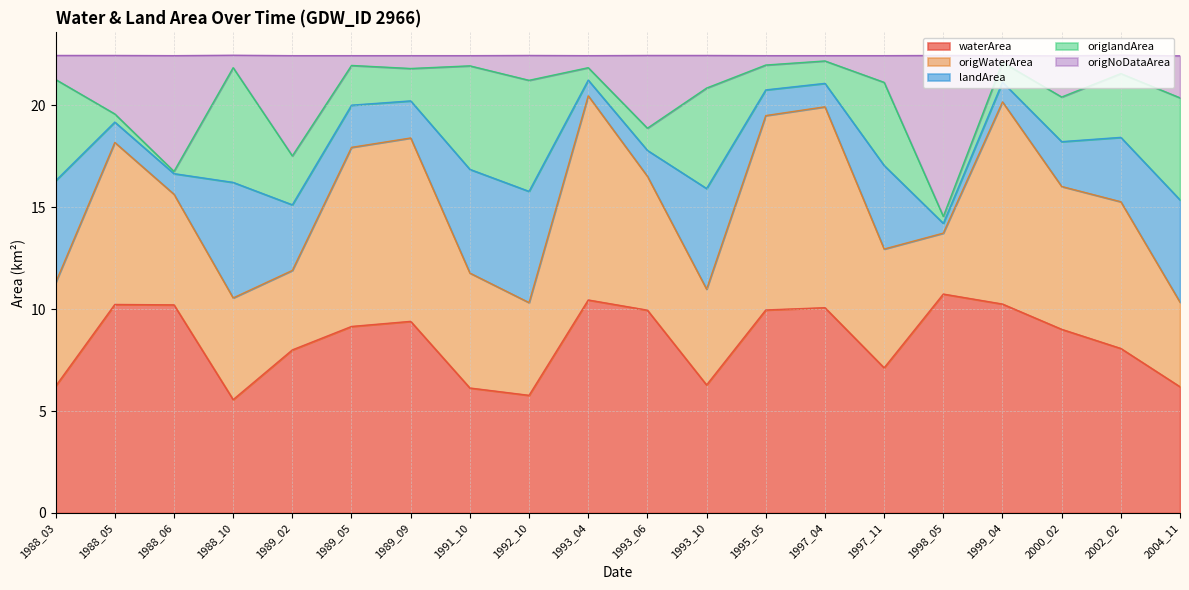

Which label corresponds to the largest value in the chart?

1997_04